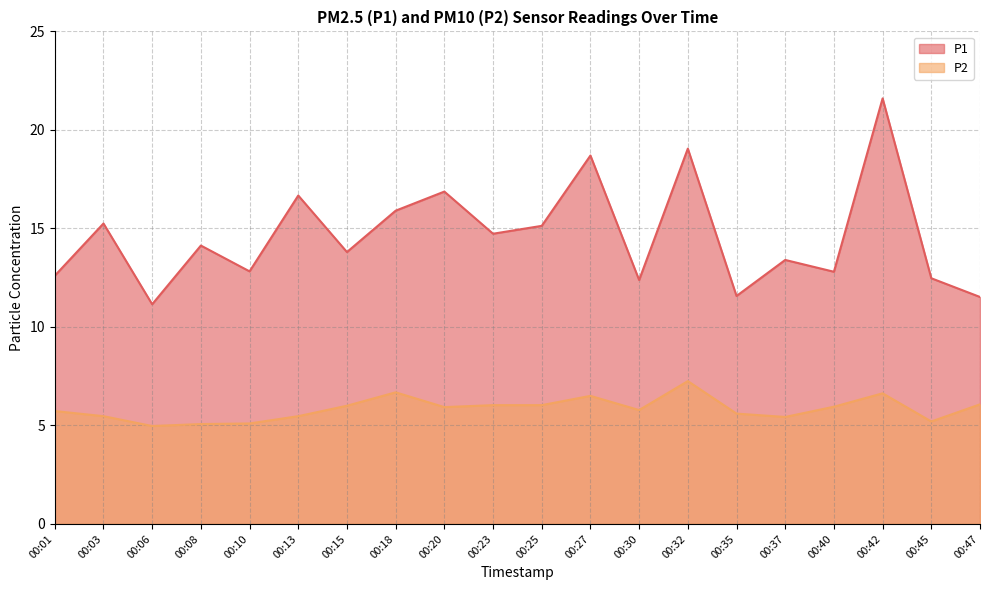

What are all the series names shown in the legend?

P1, P2